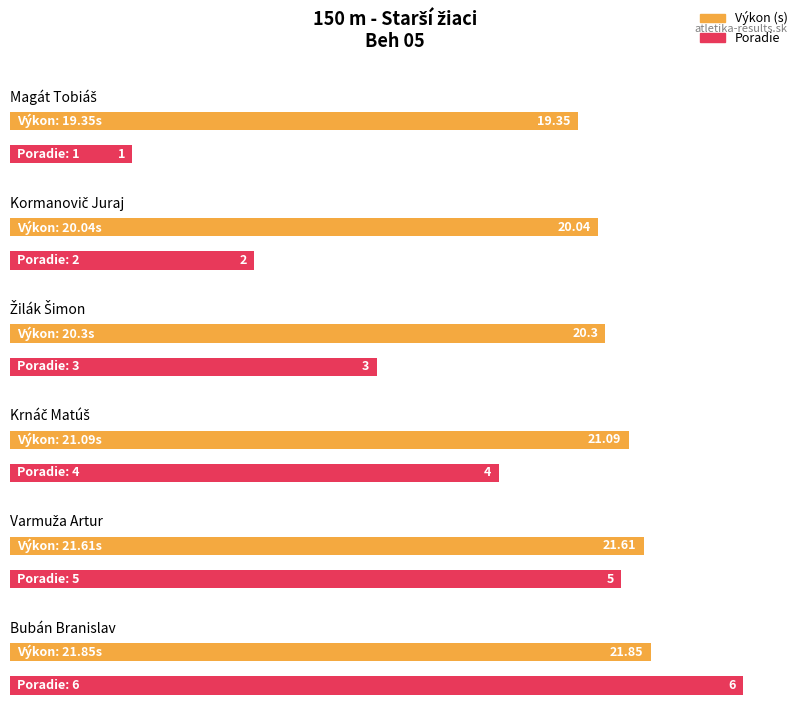

At which label does Výkon reach its minimum?

Magát Tobiáš